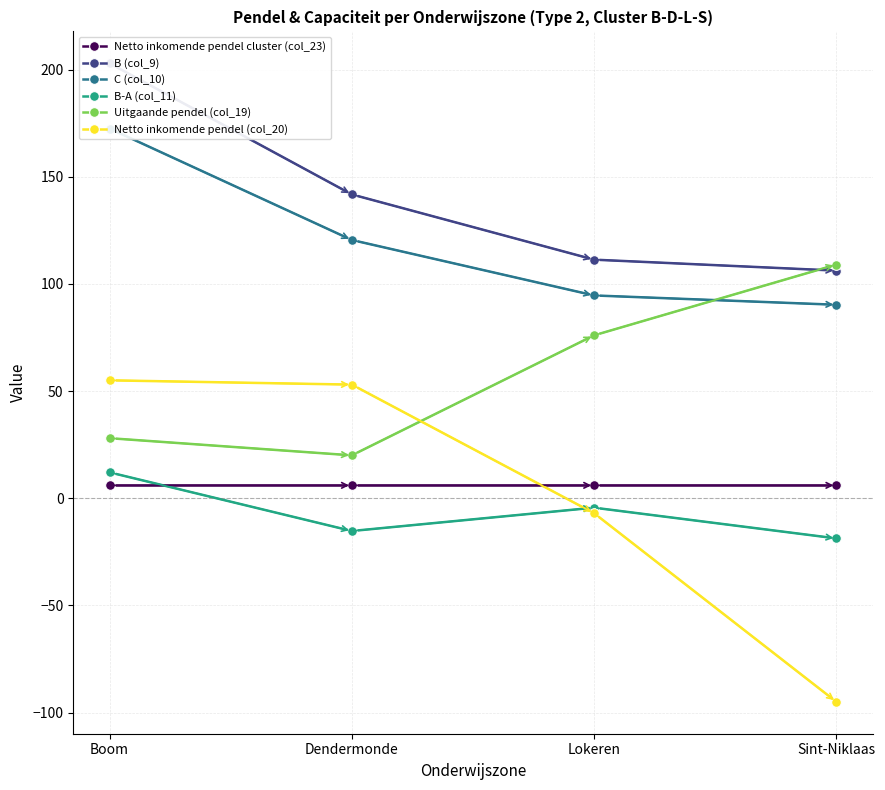

At which category is the sum across all series the highest?

Boom